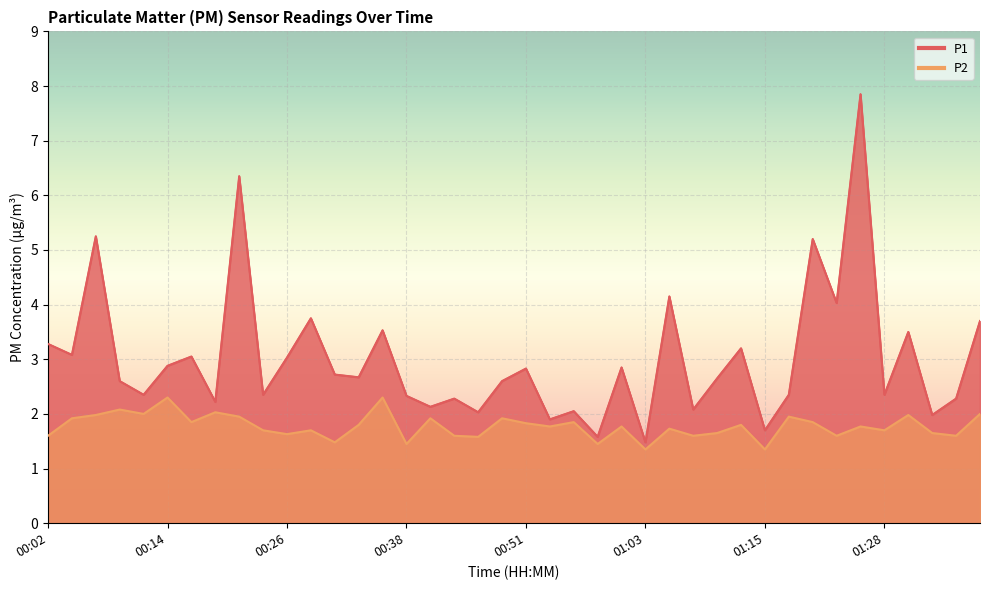

Which has a higher value, 27 or 15?

15